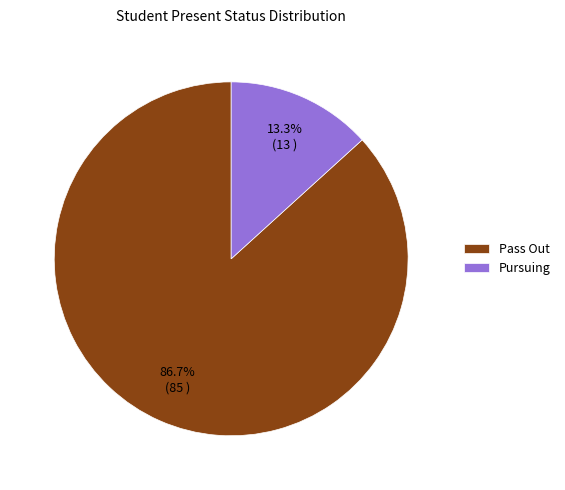

What is the ratio of the value at Pass Out to the value at Pursuing?

6.5